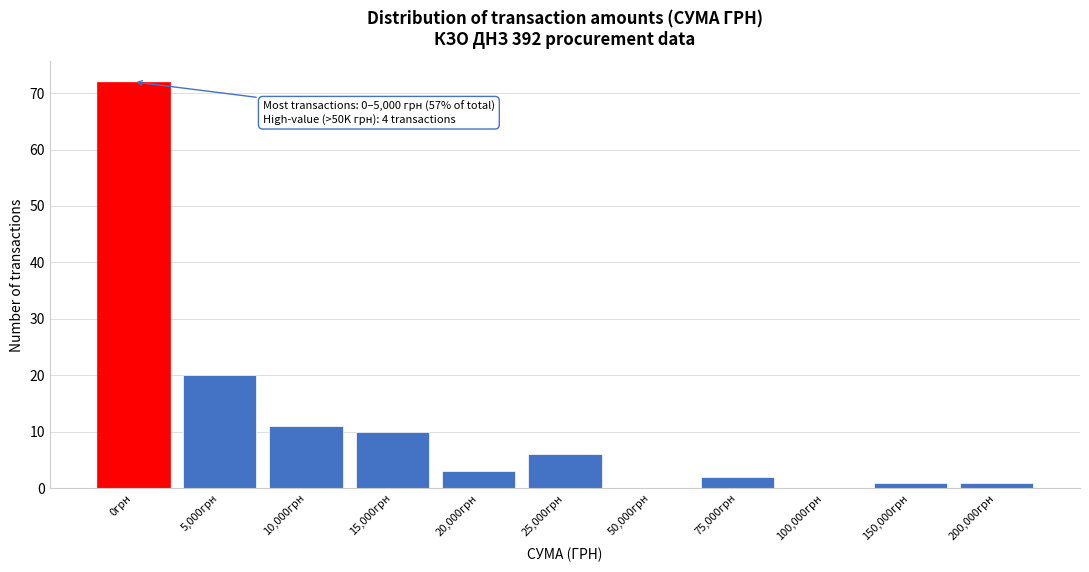

Reading left to right, transcribe all the data shown in this chart.

0грн=72	5,000грн=20	10,000грн=11	15,000грн=10	20,000грн=3	25,000грн=6	50,000грн=0	75,000грн=2	100,000грн=0	150,000грн=1	200,000грн=1